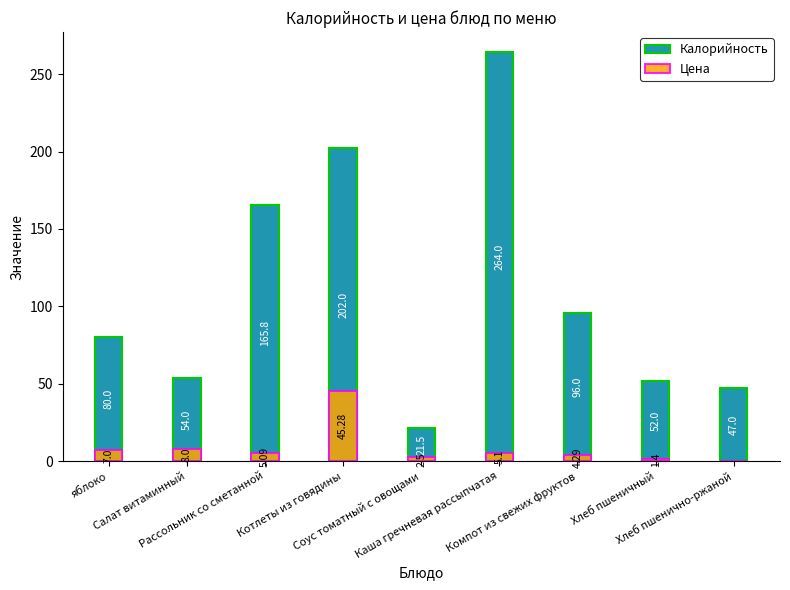

What is the total value across all series at Соус томатный с овощами?

24.0